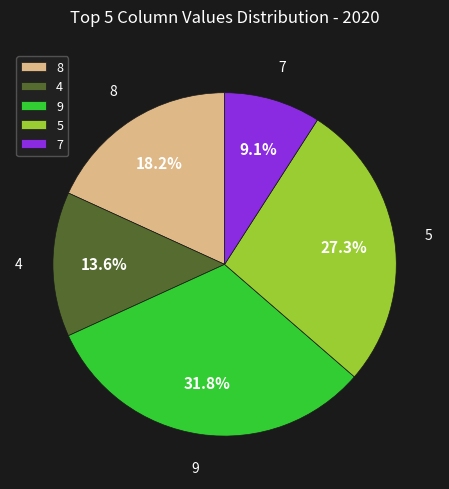

What is the ratio of the value at 5 to the value at 9?

0.9